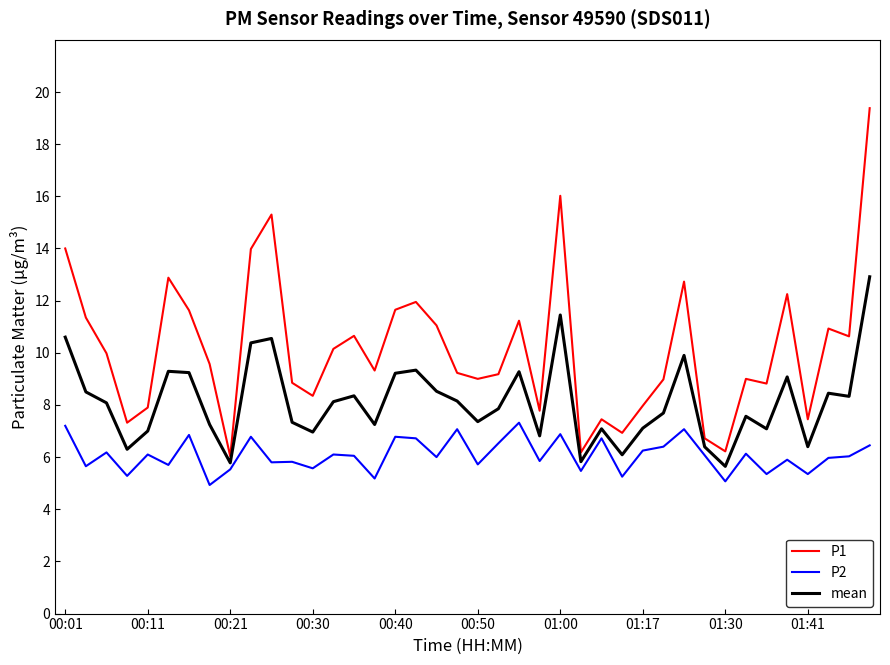

What is the difference between the maximum and minimum values in the P2 series?

2.4